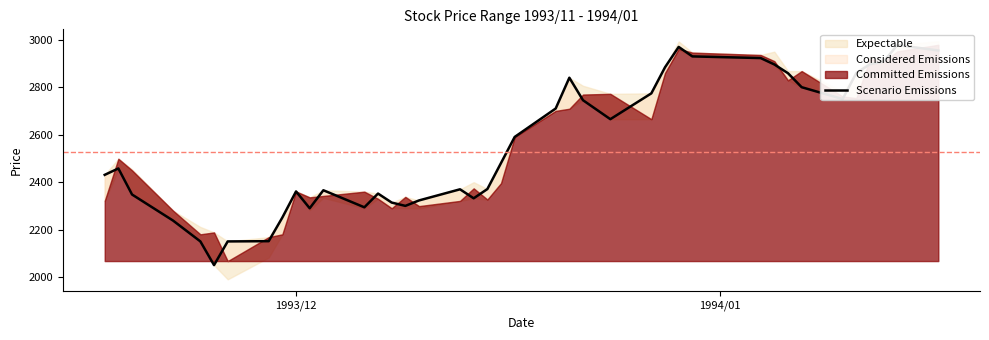

What is the value of the 5th point from the left?

2150